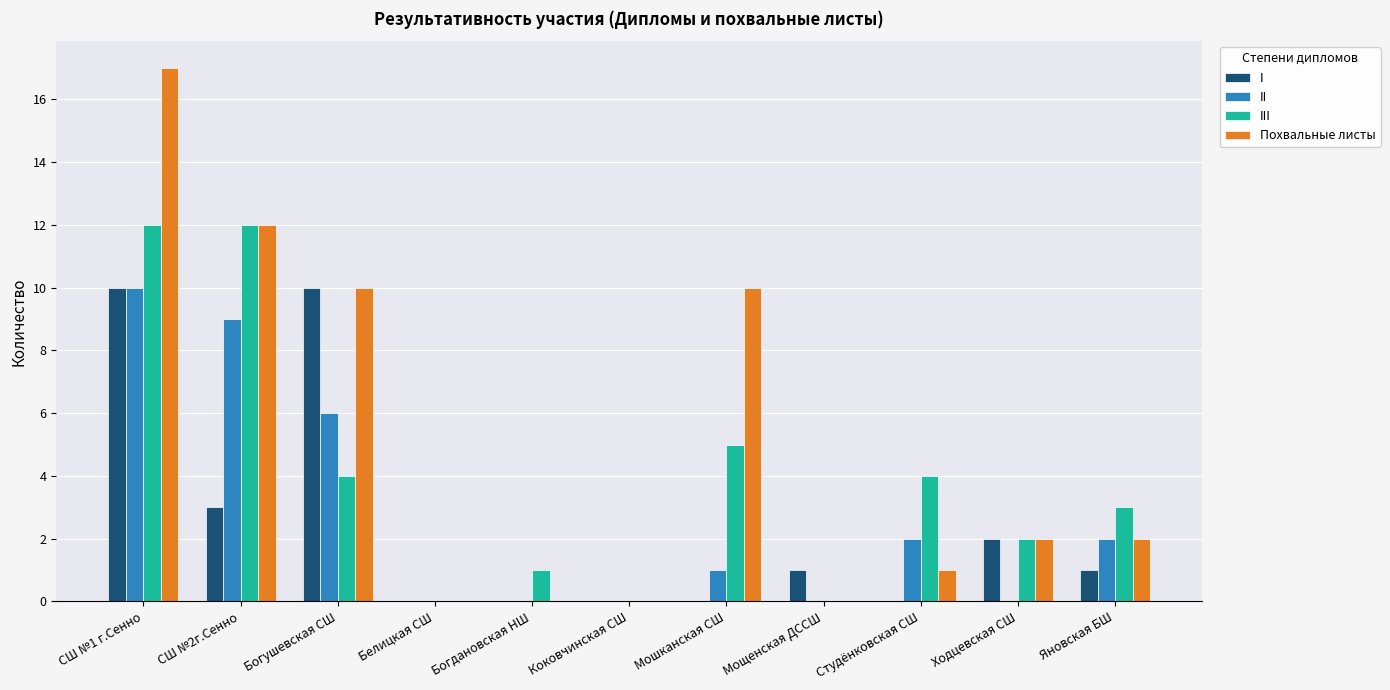

Which series changed the most between СШ №1 г.Сенно and СШ №2г.Сенно?

I